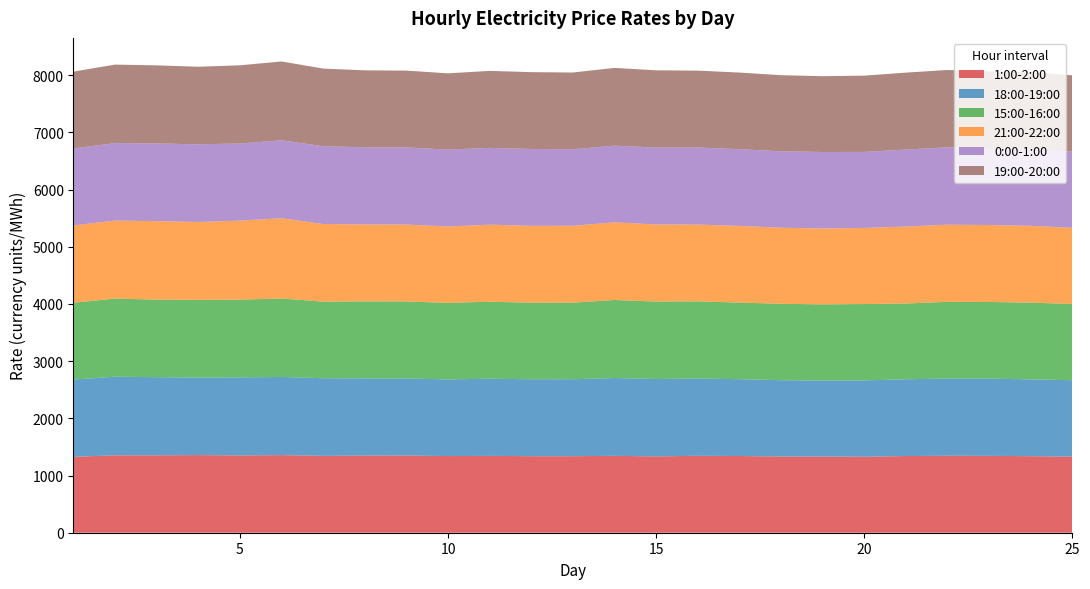

Reading right to left, extract all data points from this chart.

1:00-2:00: 25=1331.5	24=1337.8	23=1344.6	22=1345.3	21=1340.7	20=1328.4	19=1332.1	18=1333.3	17=1341.3	16=1345.3	15=1334.5	14=1344.4	13=1338.1	12=1338.1	11=1343.7	10=1340.1	9=1349.4	8=1348.8	7=1343.7	6=1357.0	5=1351.1	4=1357.5	3=1353.3	2=1353.5	1=1327.3
18:00-19:00: 25=1334.6	24=1343.0	23=1349.8	22=1350.0	21=1342.5	20=1334.6	19=1328.9	18=1333.2	17=1343.0	16=1350.0	15=1353.0	14=1360.2	13=1345.5	12=1345.2	11=1349.0	10=1340.7	9=1347.7	8=1349.5	7=1357.8	6=1366.6	5=1364.7	4=1354.1	3=1366.2	2=1374.7	1=1350.4
15:00-16:00: 25=1334.0	24=1342.4	23=1340.2	22=1341.7	21=1324.3	20=1335.3	19=1331.8	18=1336.0	17=1339.2	16=1350.4	15=1354.1	14=1364.8	13=1339.1	12=1338.6	11=1346.1	10=1338.3	9=1346.3	8=1346.5	7=1338.9	6=1372.0	5=1359.7	4=1360.1	3=1355.8	2=1365.7	1=1343.5
21:00-22:00: 25=1330.8	24=1343.3	23=1345.0	22=1348.4	21=1346.1	20=1330.4	19=1327.0	18=1330.7	17=1340.5	16=1342.5	15=1349.0	14=1357.5	13=1344.1	12=1344.1	11=1347.0	10=1334.8	9=1345.1	8=1346.0	7=1357.2	6=1403.3	5=1380.6	4=1361.5	3=1372.6	2=1363.6	1=1351.5
0:00-1:00: 25=1333.4	24=1342.7	23=1347.0	22=1353.7	21=1346.1	20=1329.5	19=1337.0	18=1336.2	17=1341.5	16=1347.6	15=1344.2	14=1340.8	13=1338.1	12=1343.5	11=1342.9	10=1344.9	9=1348.8	8=1348.4	7=1360.5	6=1362.5	5=1349.0	4=1358.2	3=1358.6	2=1356.5	1=1344.6
19:00-20:00: 25=1333.6	24=1345.6	23=1339.6	22=1351.8	21=1344.9	20=1333.5	19=1325.8	18=1330.6	17=1340.6	16=1343.9	15=1350.4	14=1359.7	13=1341.8	12=1343.7	11=1346.5	10=1333.4	9=1342.4	8=1345.6	7=1357.3	6=1378.6	5=1367.6	4=1356.1	3=1365.1	2=1371.1	1=1345.3